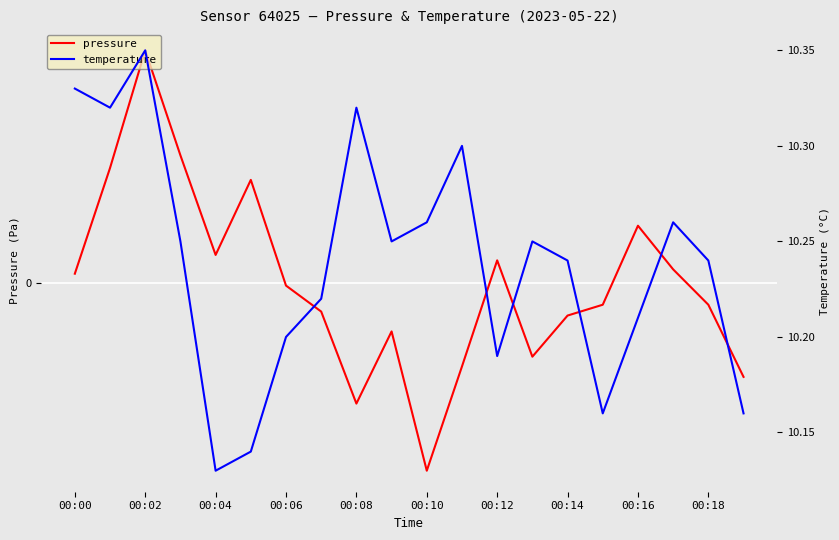

How many interior local valleys does the temperature series have?

5